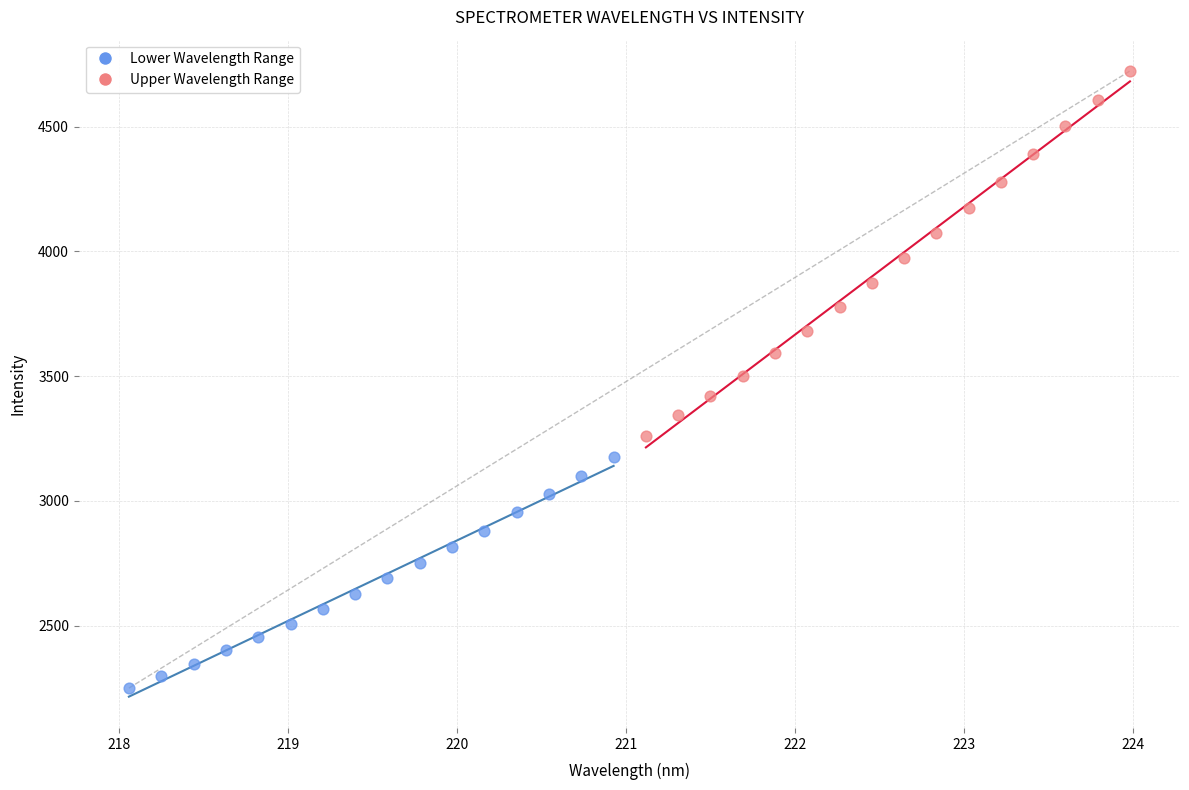

Which series reaches the minimum Y coordinate?

Lower Wavelength Range